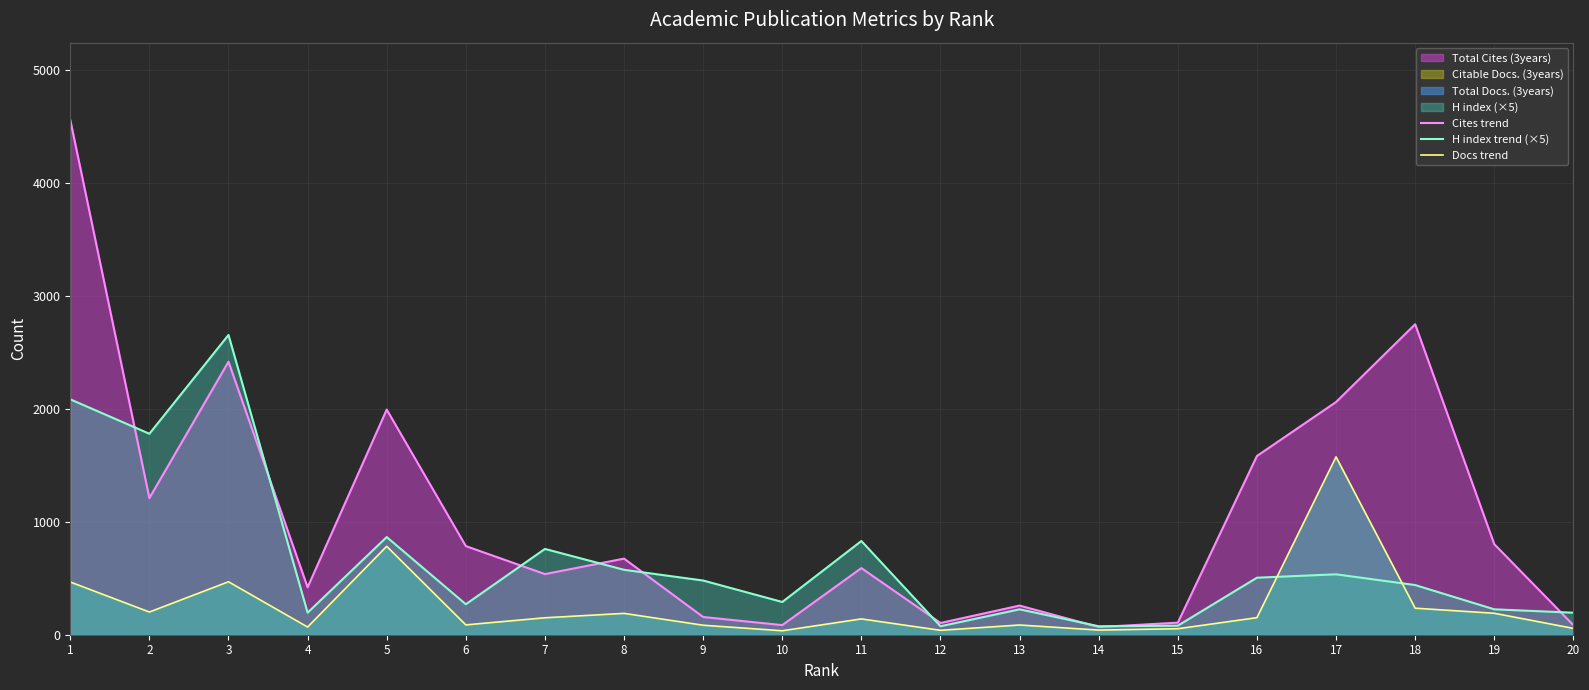

Which series changed the most between 11 and 17?

Cites trend